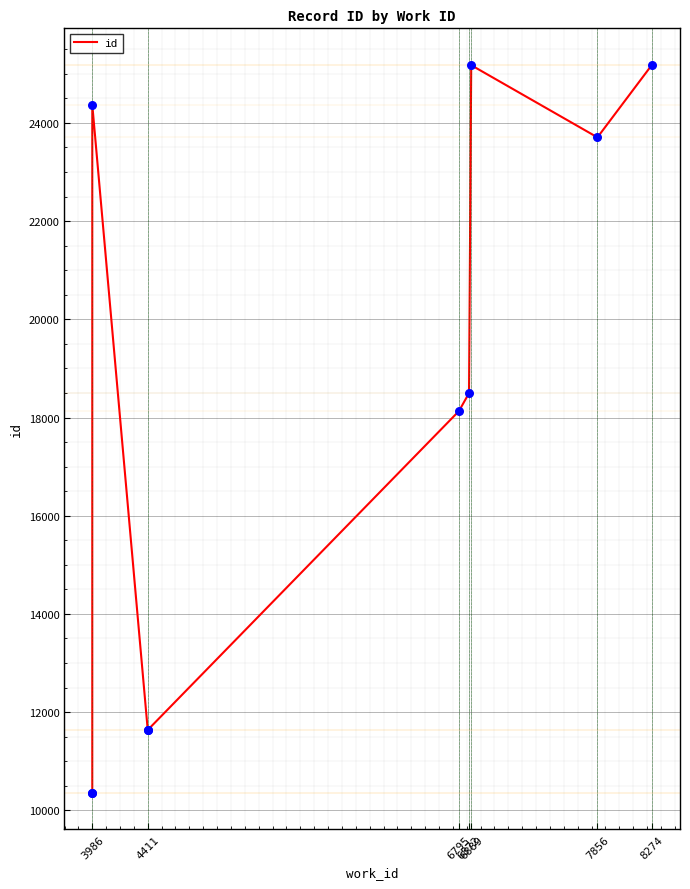

Which has a higher value, 3986 or 8274?

8274